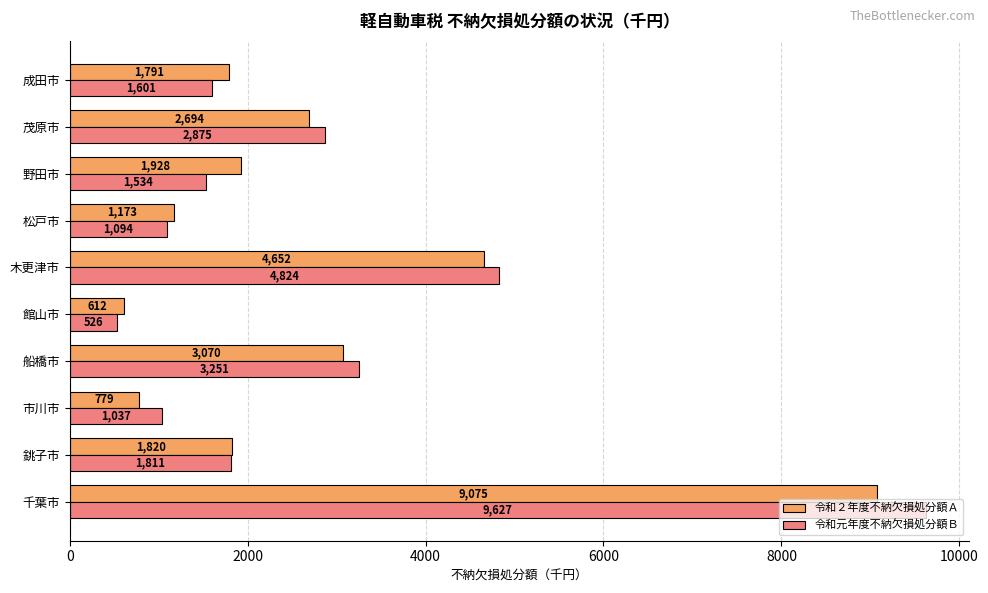

What is the difference between the maximum and minimum values in the 令和元年度不納欠損処分額Ｂ series?

9101